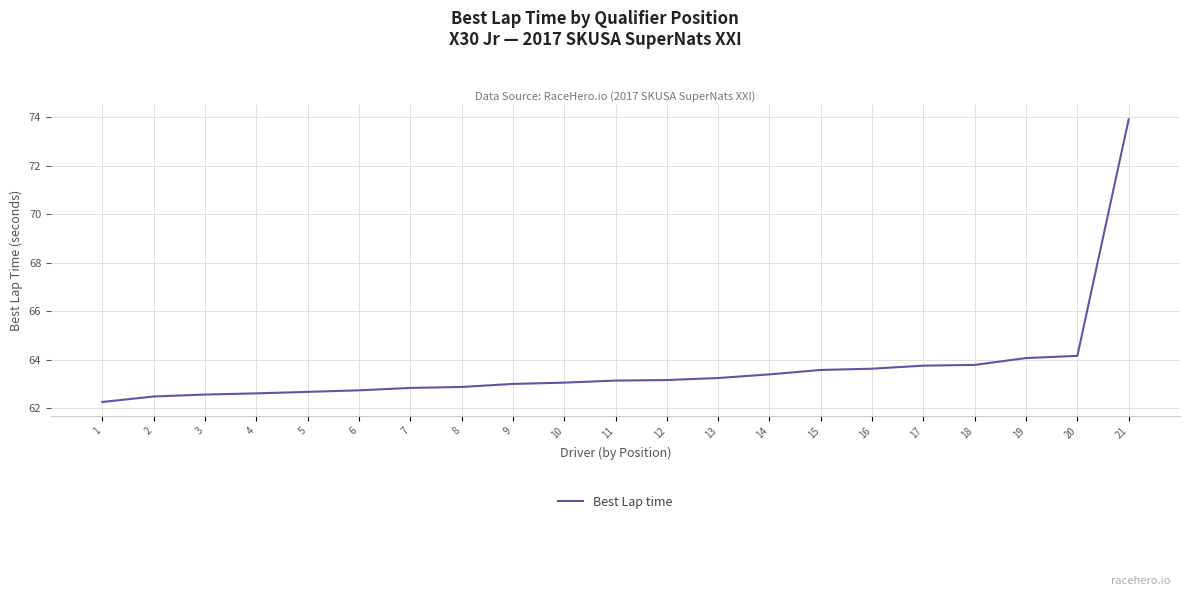

What is the maximum value shown in the chart?

73.9